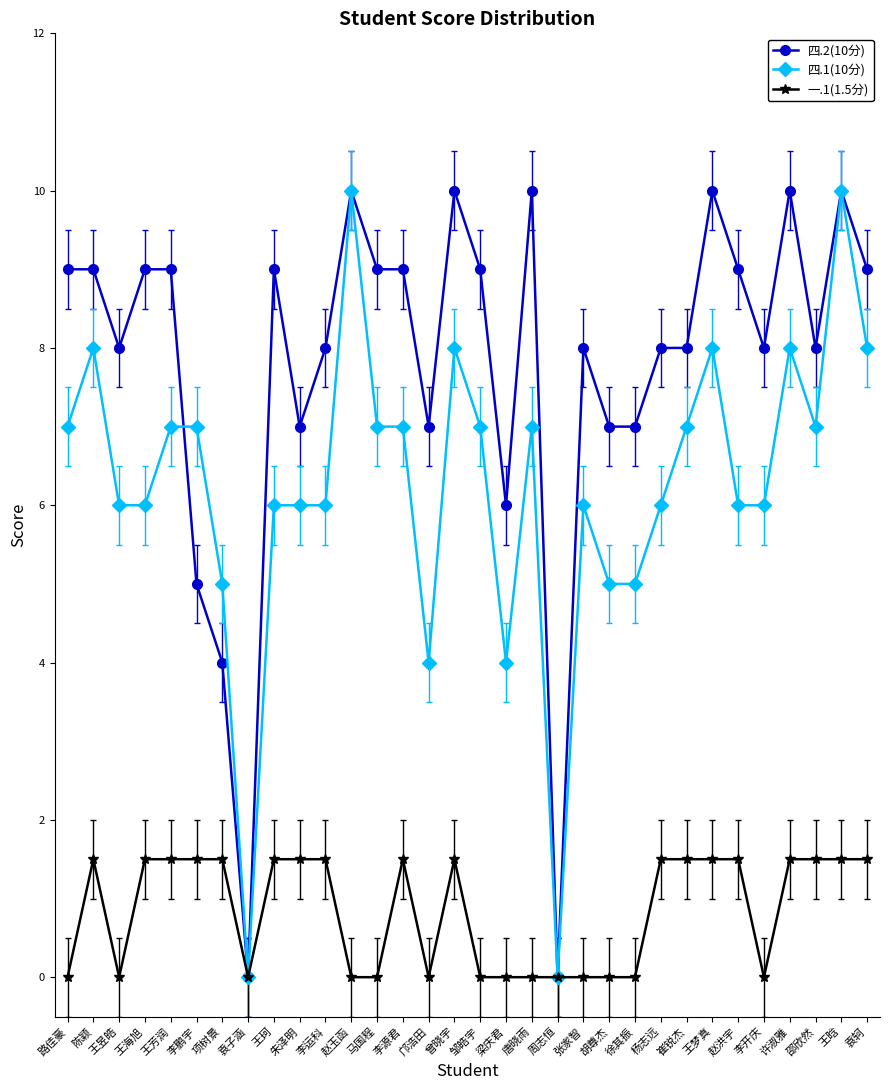

What is the difference between the highest and lowest values at 朱泽明?

5.5